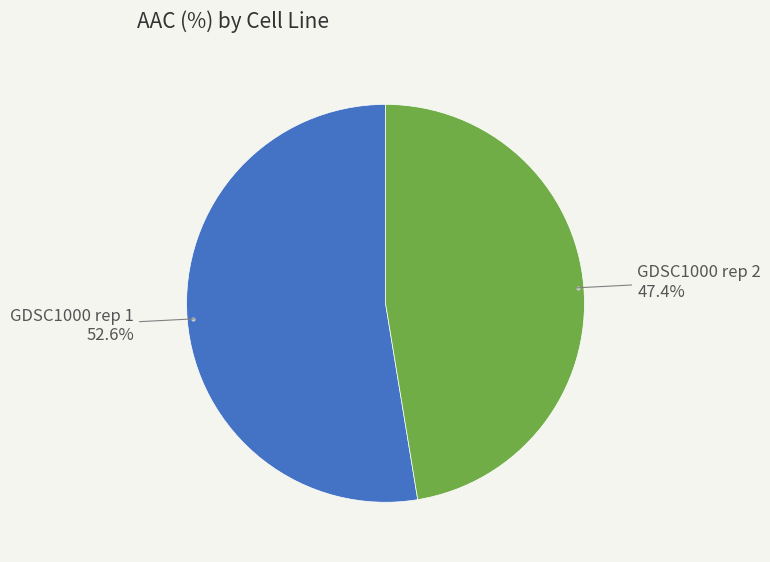

To the nearest percent, what is the difference between the GDSC1000 rep 2 and GDSC1000 rep 1 slice percentages?

5%